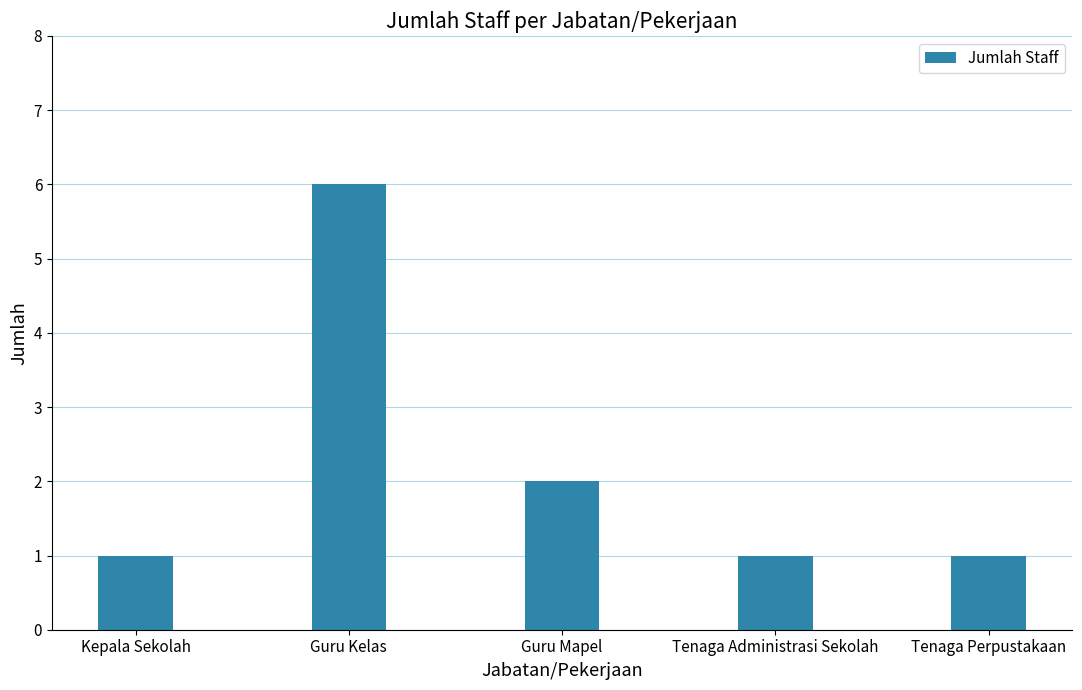

What position from the left is Kepala Sekolah?

1